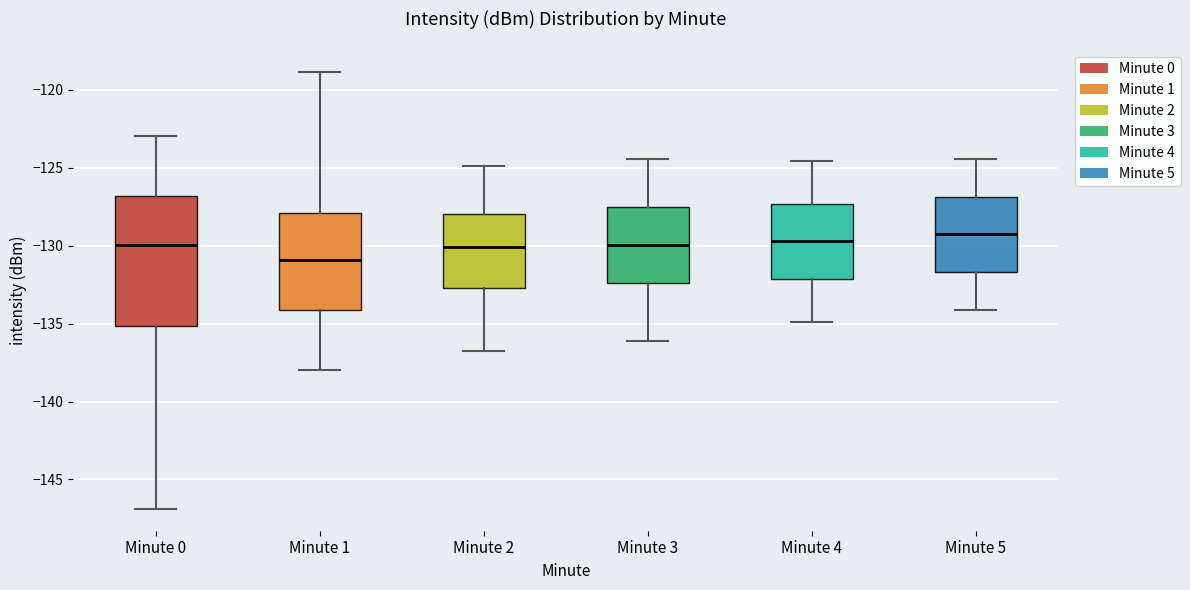

Comparing the boxes themselves (not the whiskers), which one is the tallest?

Minute 0